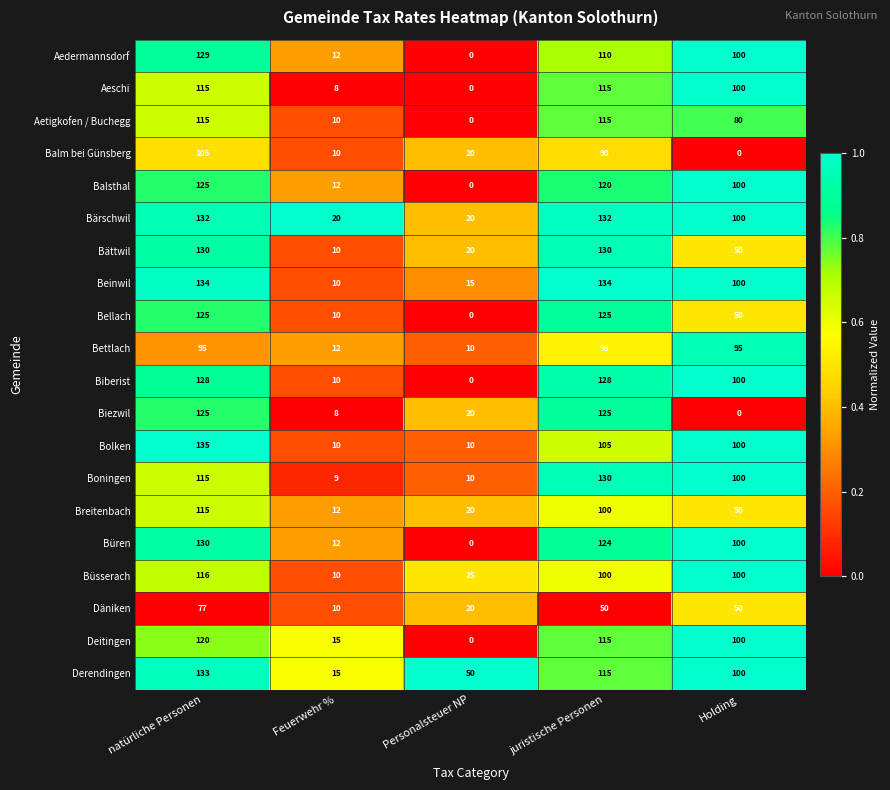

Count the number of categories in the chart.

5